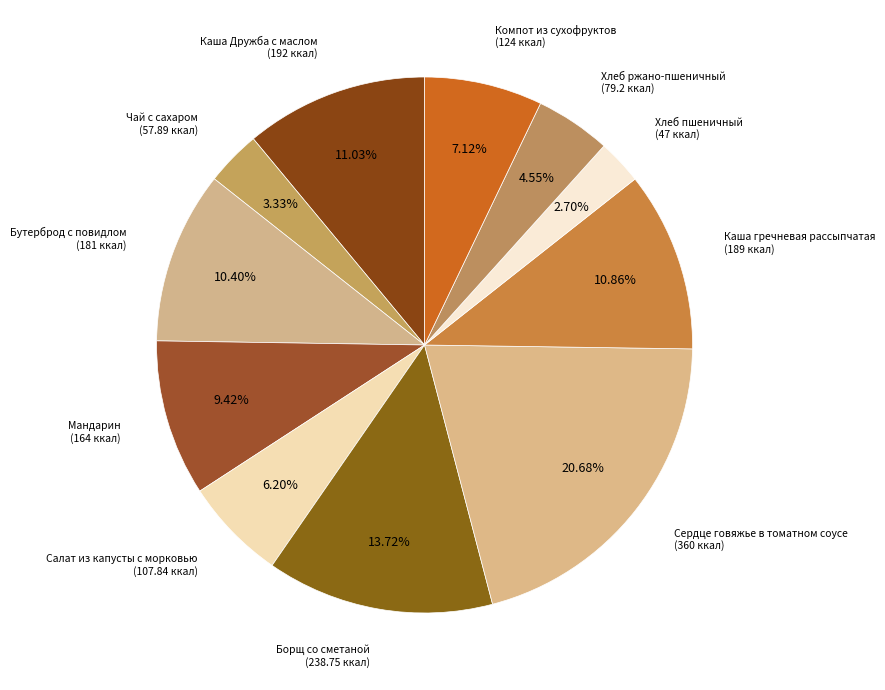

Is there a majority slice in this chart?

No